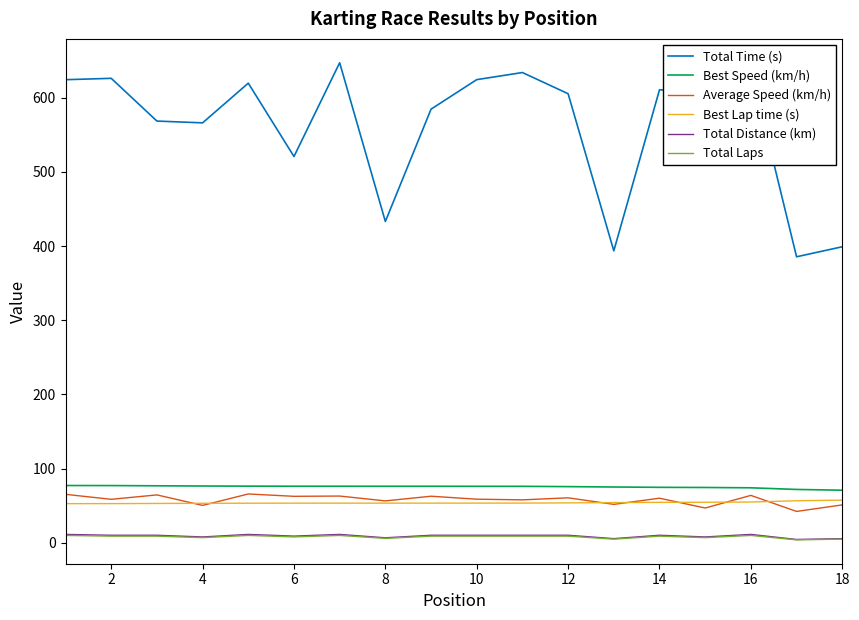

Which series has the largest total across all categories?

Total Time (s)